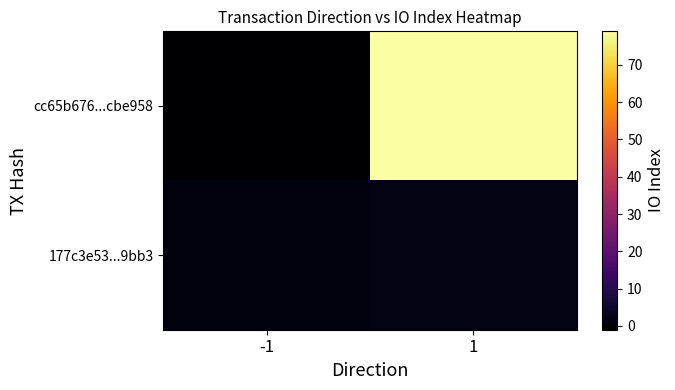

Reading left to right, what are all the values shown in this chart?

cc65b676...cbe958: -1=-1	1=79
177c3e53...9bb3: -1=1	1=2